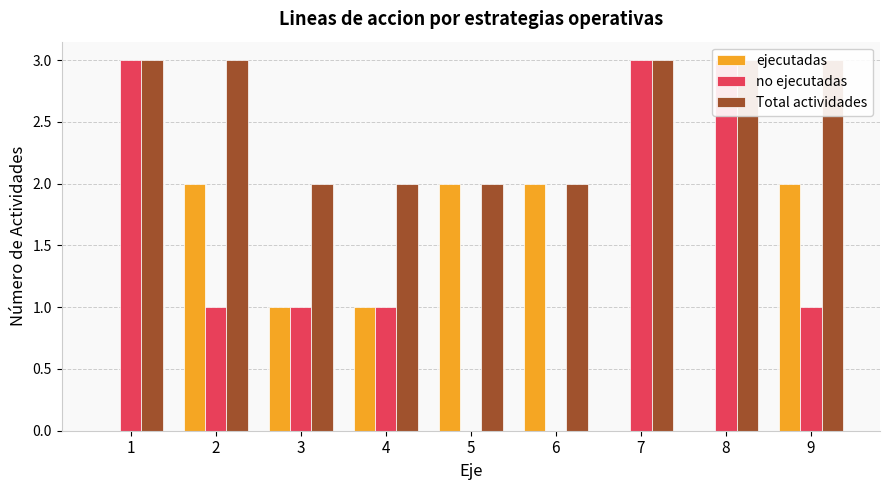

What is the value of the Total actividades bar at the 1st from the left?

3